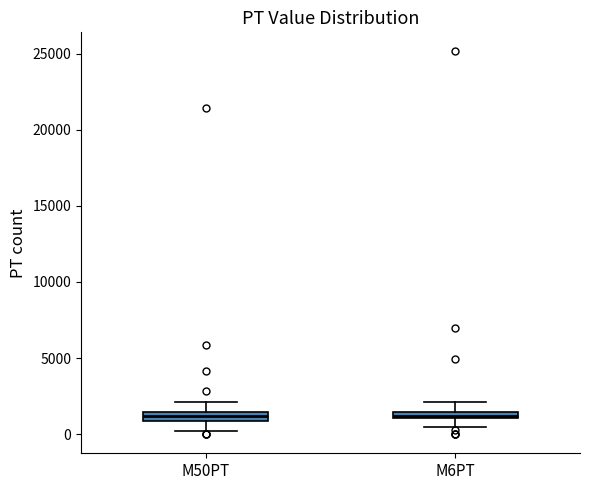

Where does the lower whisker of the box for M6PT end on the y-axis? The values are not printed on the chart, so give them approximately, as read against the axis.

500